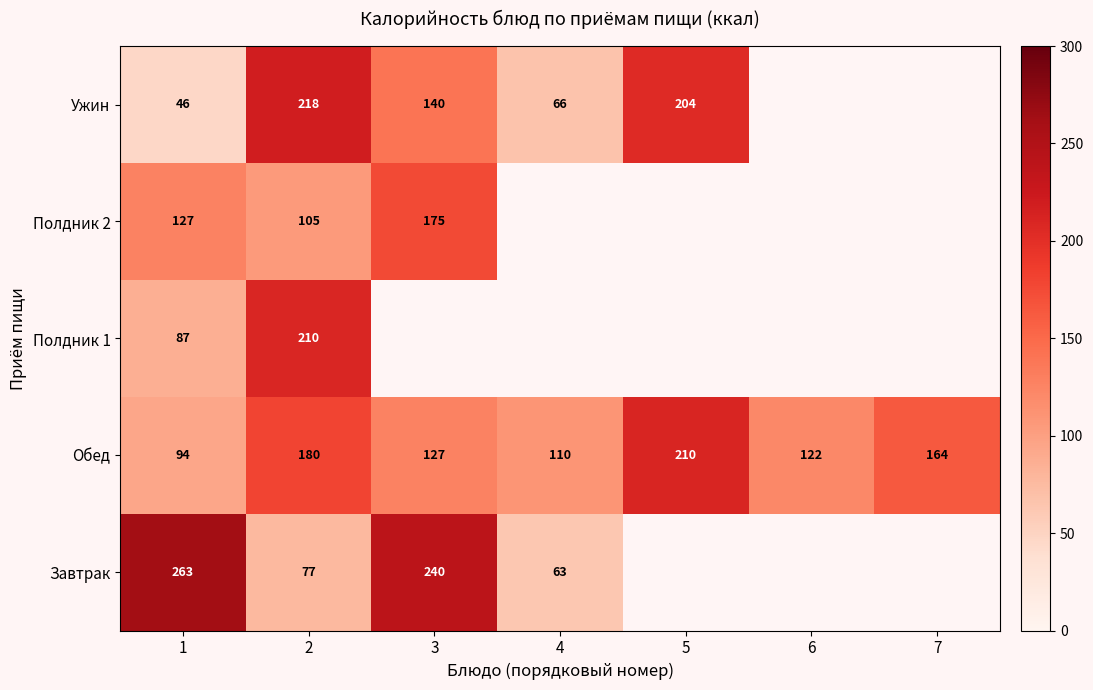

What is the total value across all series at 2?

790